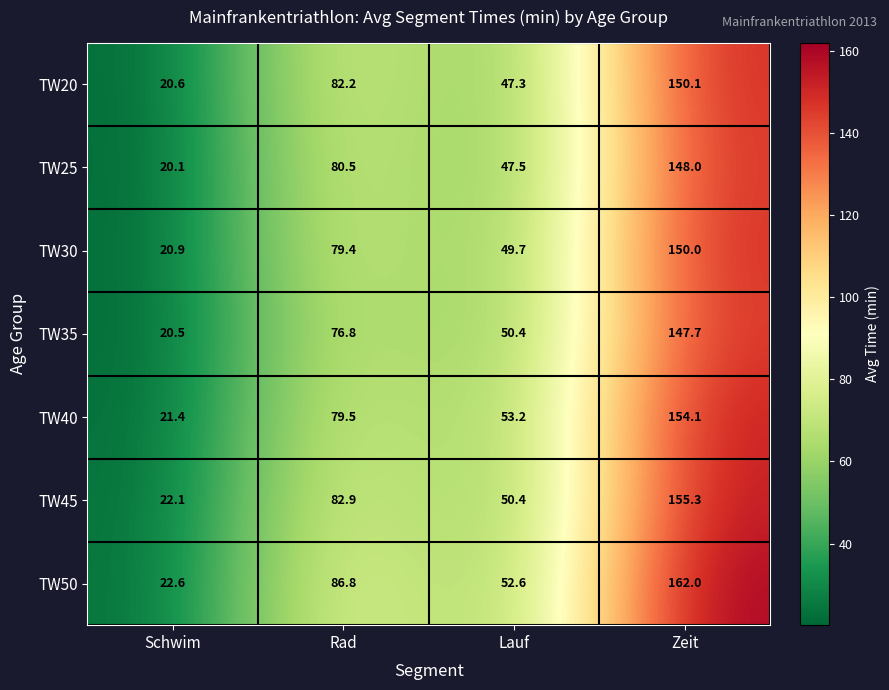

Is the value of TW45 at Lauf greater than the value of TW40 at Lauf?

No